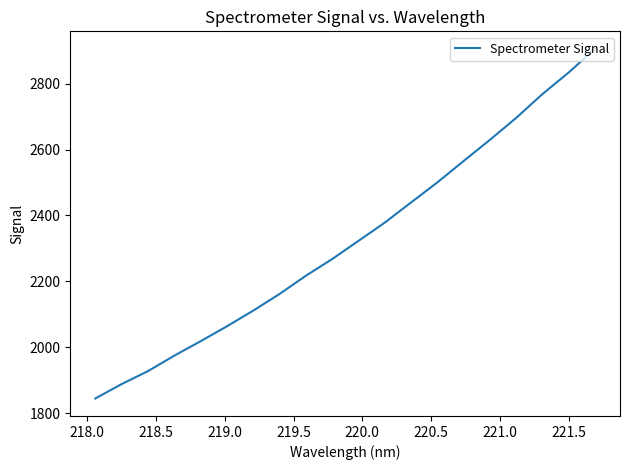

What is the greatest value displayed?

2905.8